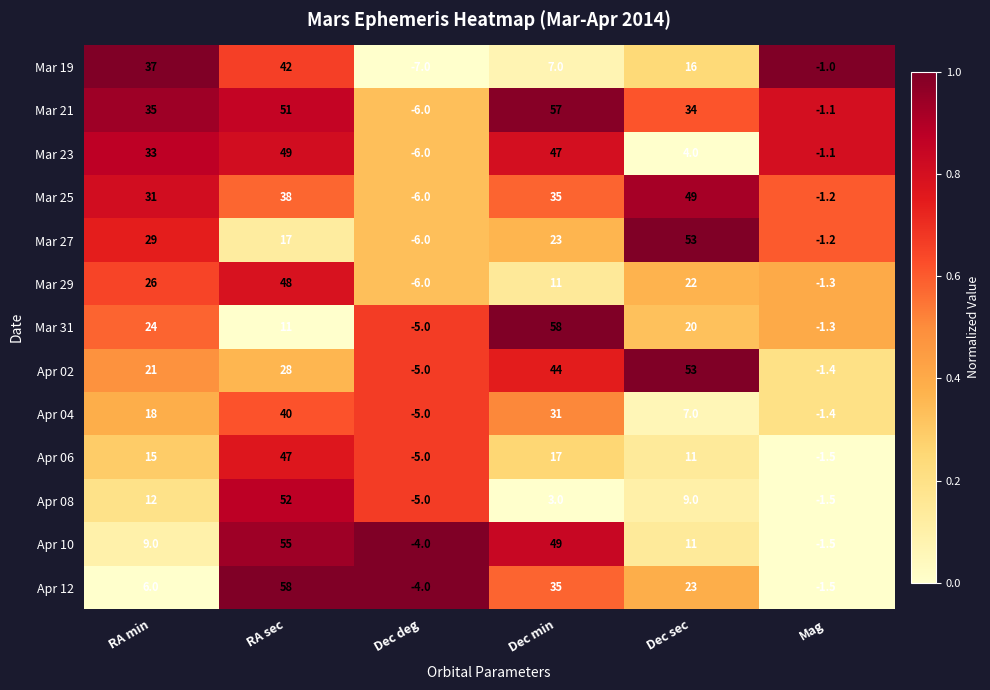

The value of Mar 23 at Dec sec is 4.0. True or false?

True